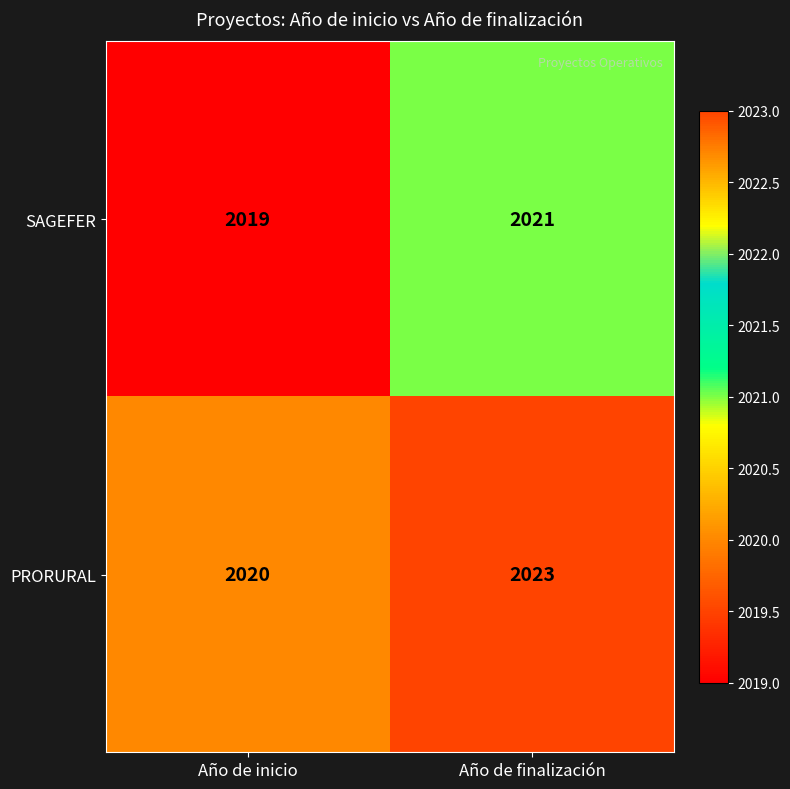

Reading right to left, transcribe all the data shown in this chart.

SAGEFER: Año de finalización=2021	Año de inicio=2019
PRORURAL: Año de finalización=2023	Año de inicio=2020